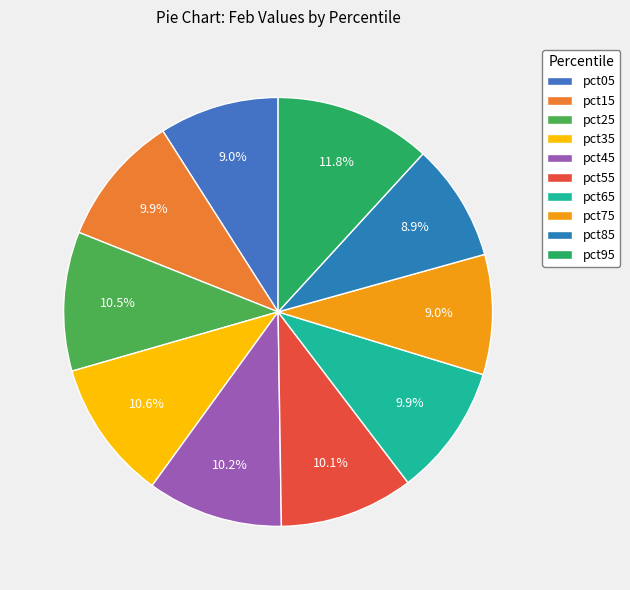

Is there any slice that represents more than half of the pie?

No